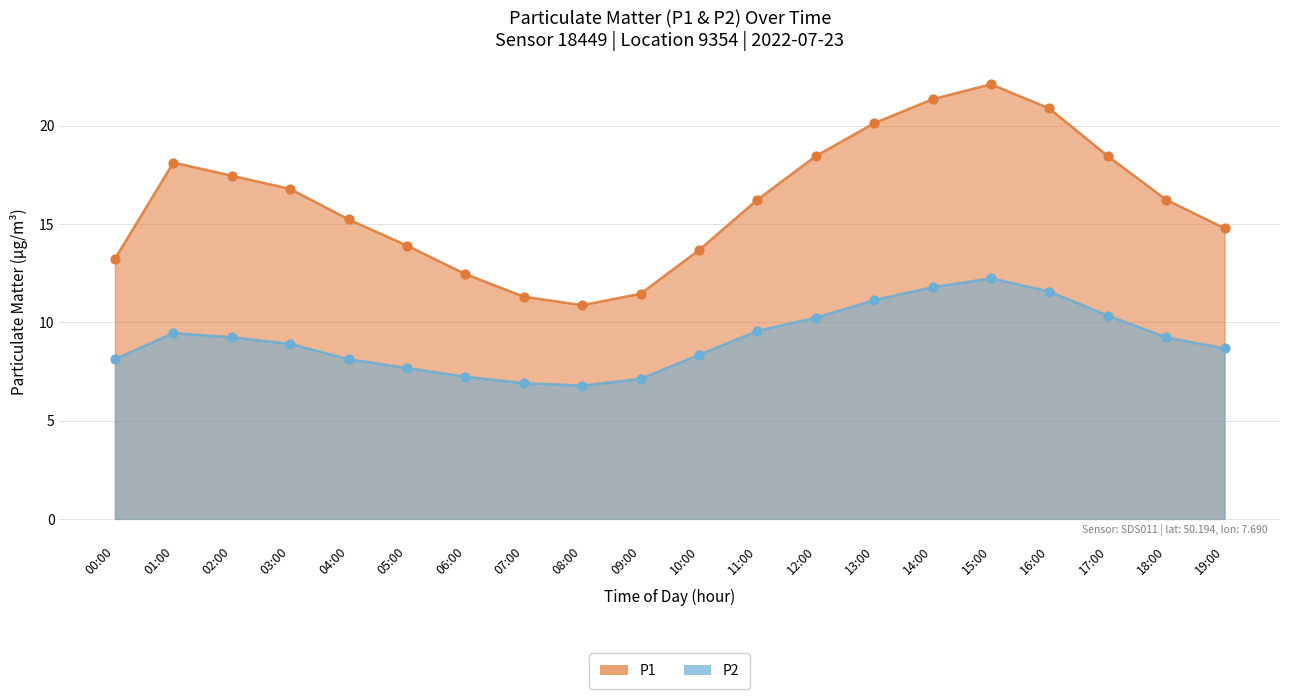

Which series contains the highest Y value?

P1